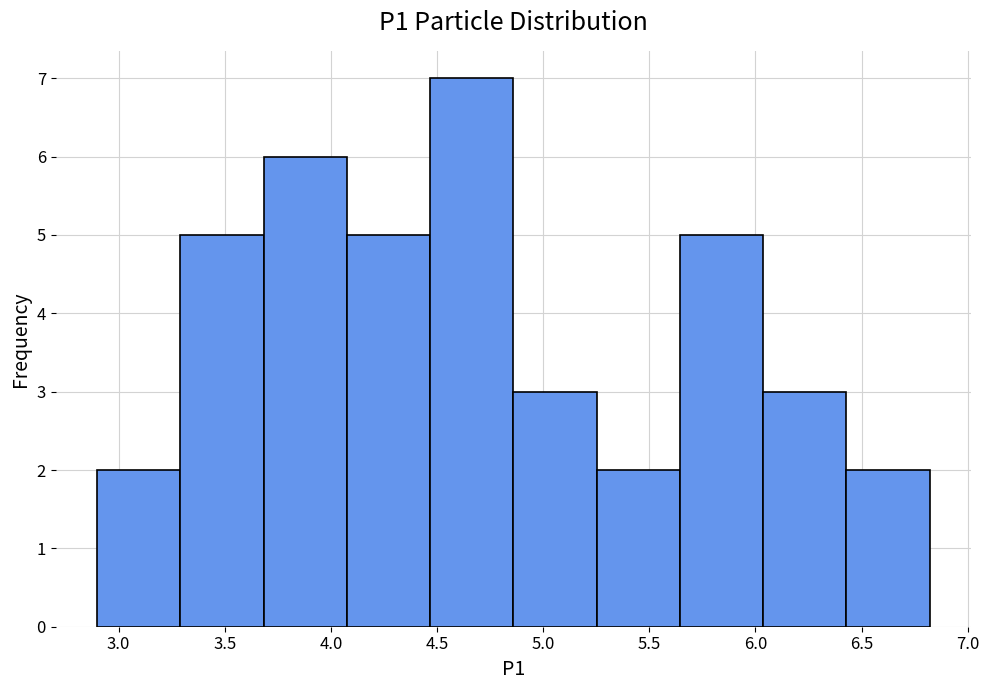

How tall is the bar that spans 5.65 to 6.05 on the x-axis? Neither the bar edges nor the heights are printed on the chart, so give them approximately, as read against the axes.

5